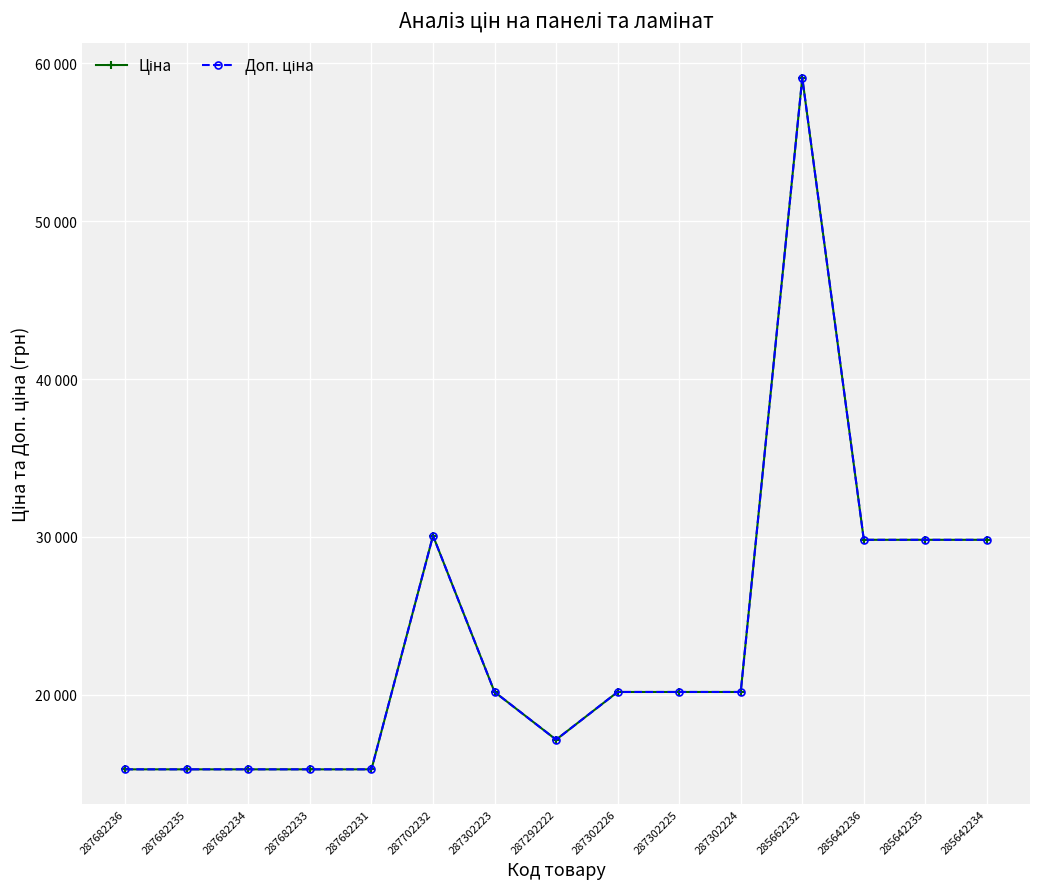

Which category has the highest value in the Доп. ціна series?

285662232